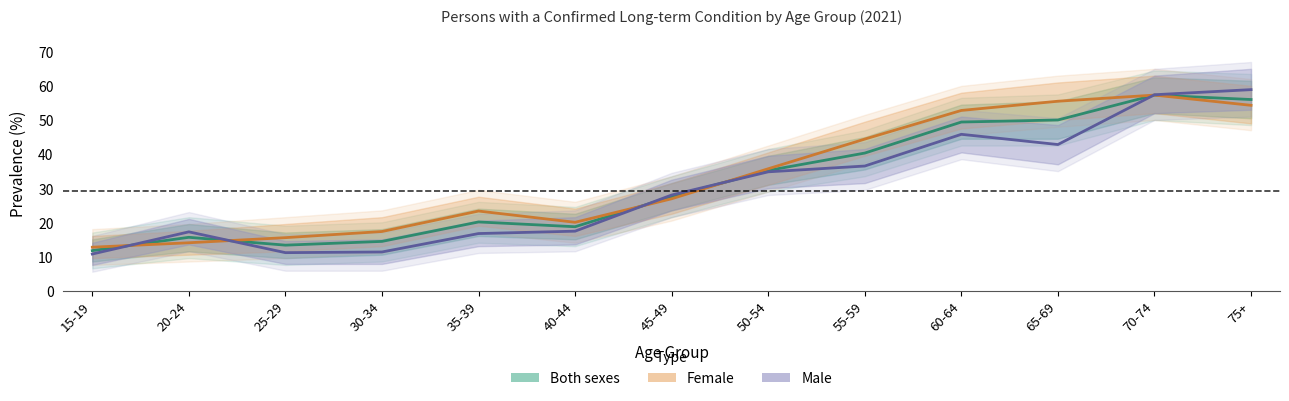

What is the sum of all Female values?

429.7